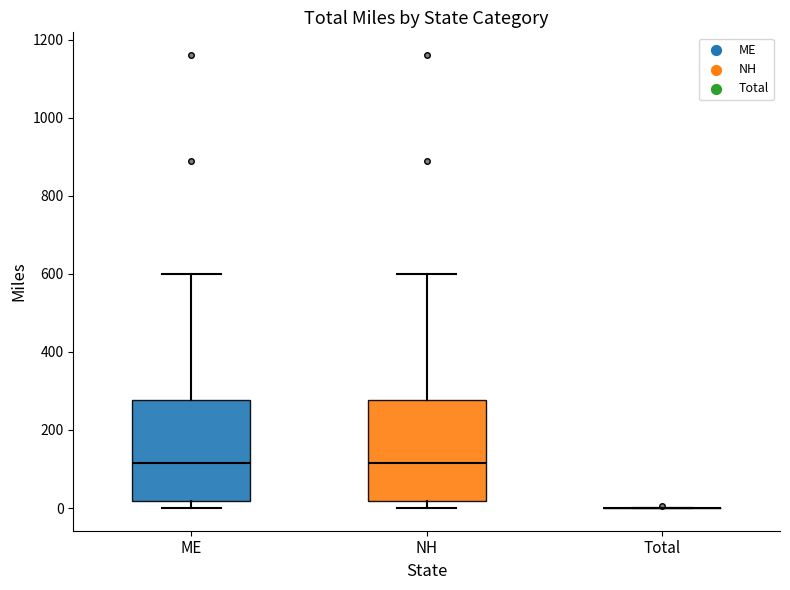

Where does the upper whisker of the box for NH end on the y-axis? The values are not printed on the chart, so give them approximately, as read against the axis.

600